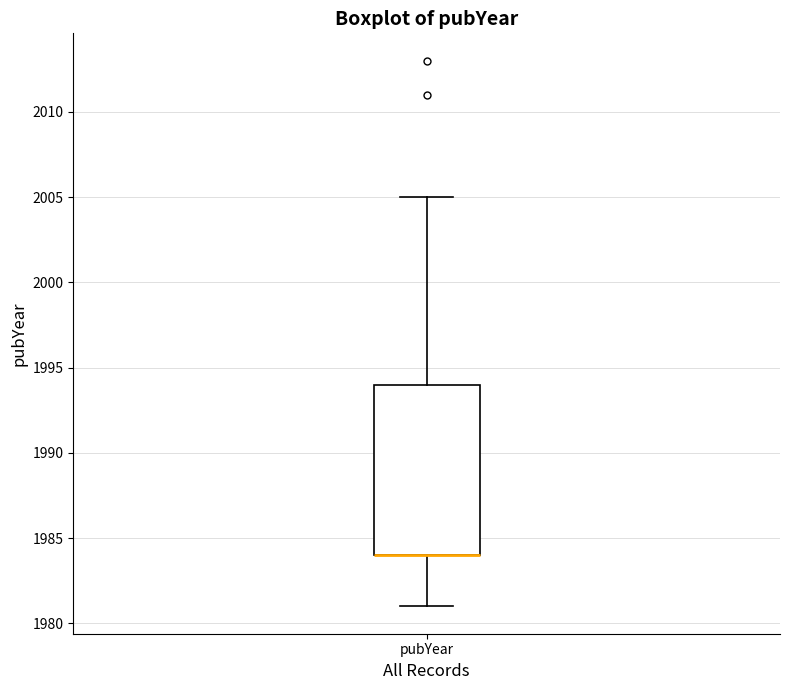

Transcribe this box plot: give where the median line is, the range the box spans, and where the two whiskers end, as read against the y-axis. The values are not printed on the chart, so give them approximately, as read against the axis.

median 1984 (drawn on the box's lower edge), box 1984 to 1994, whiskers 1981 to 2005